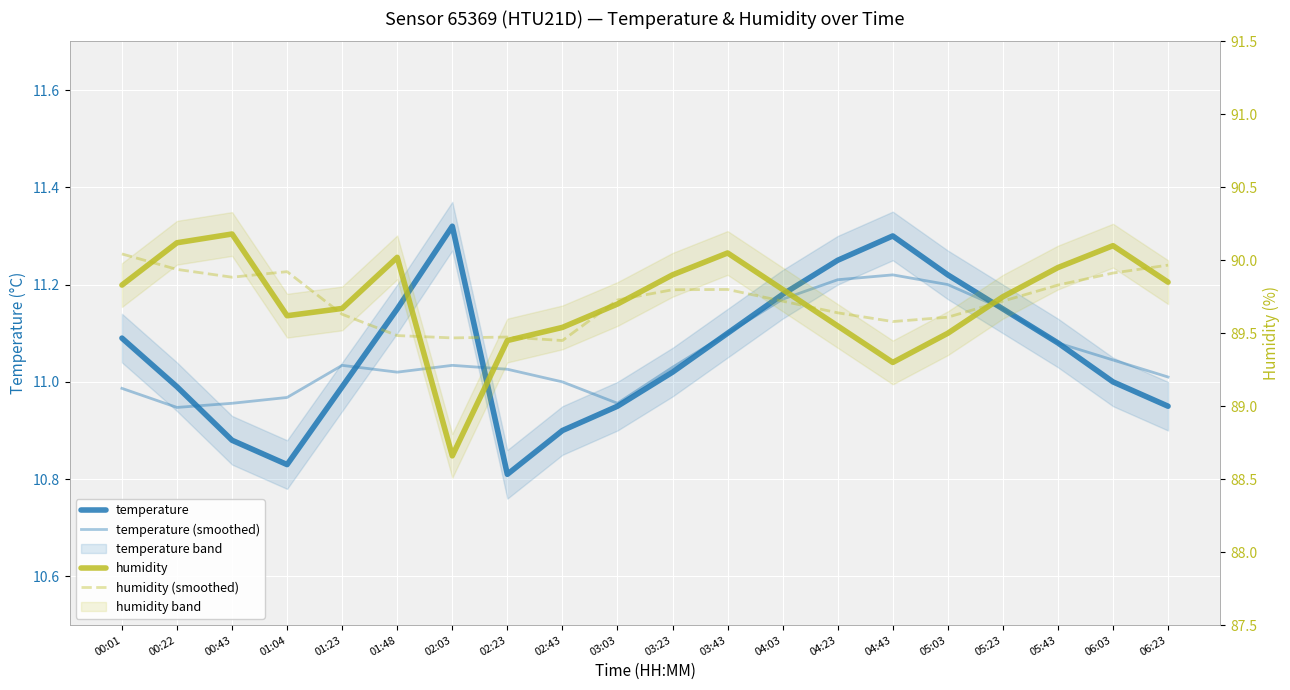

Which series has the largest range (max minus min)?

humidity